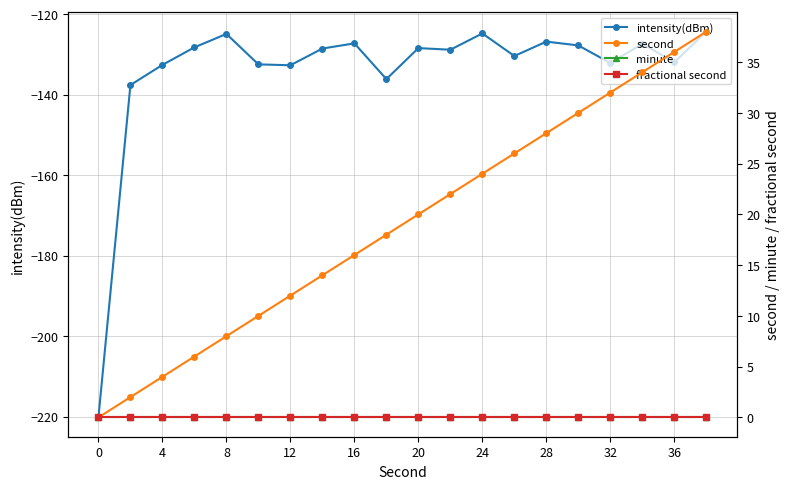

True or false: second and intensity(dBm) cross at least once.

False